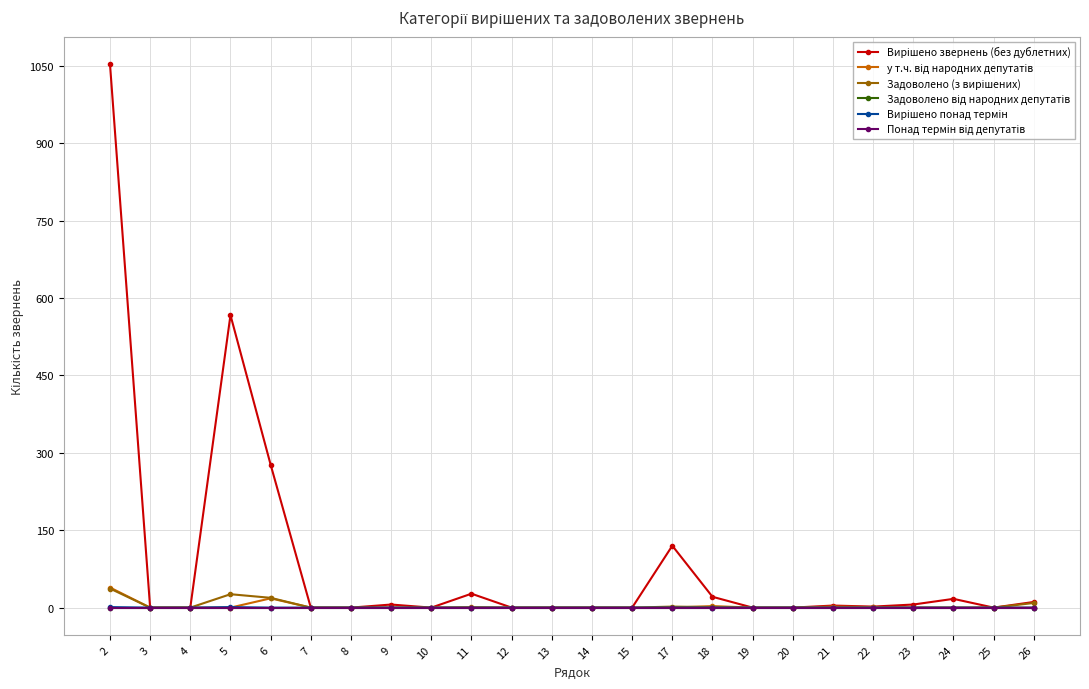

At which category is the sum across all series the highest?

2